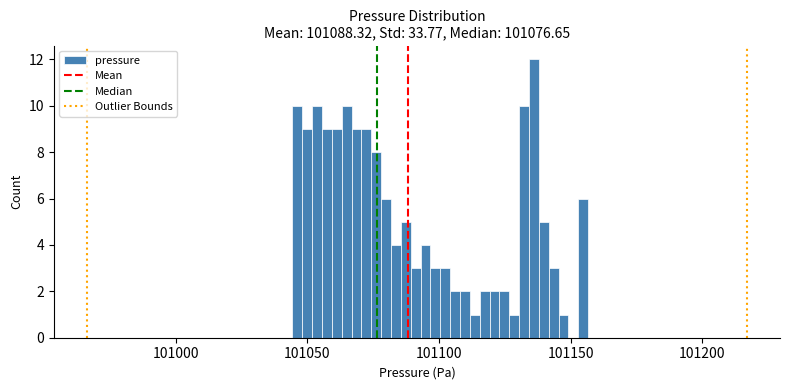

Around what value on the x-axis is the tallest bar? Give the approximate position of its centre, as read against the axis.

101135